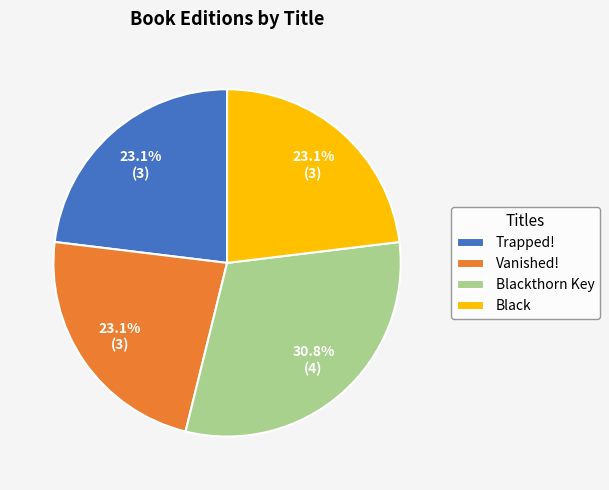

To the nearest percent, what portion does Black represent?

23%